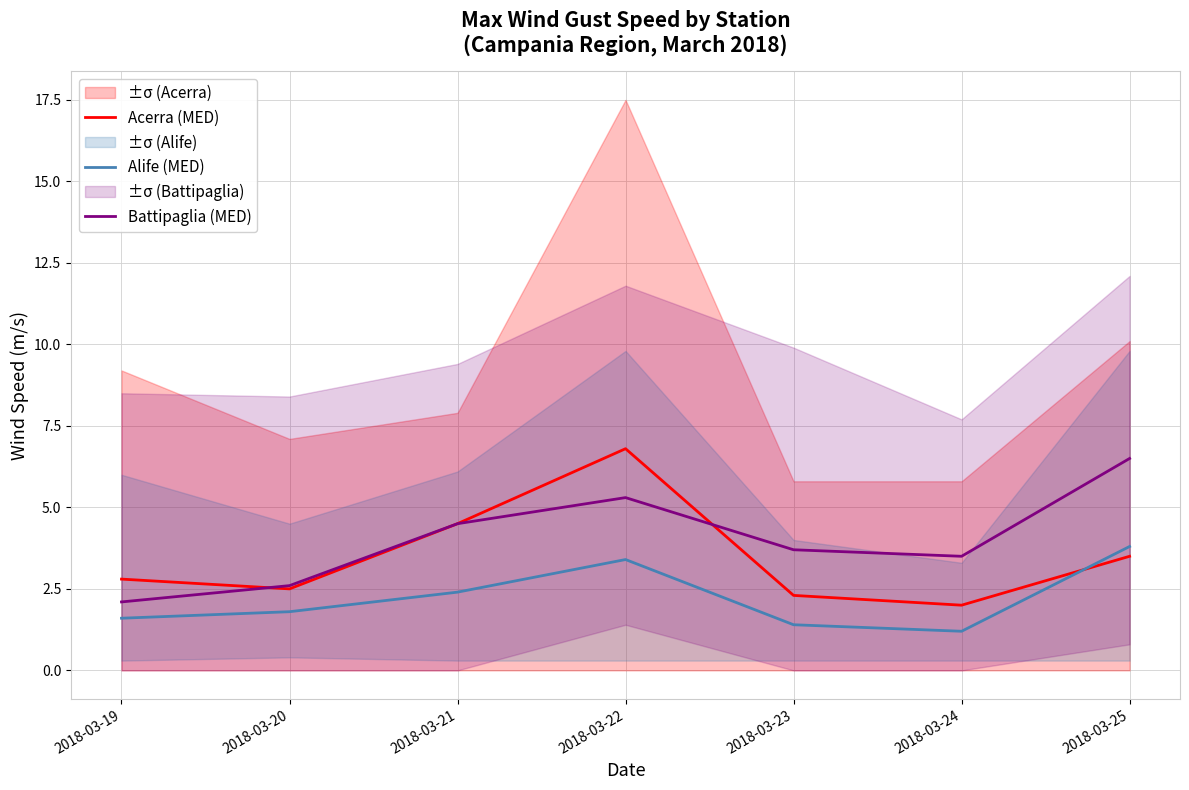

True or false: Acerra (MED) has a value of 3.5 at 2018-03-25.

True